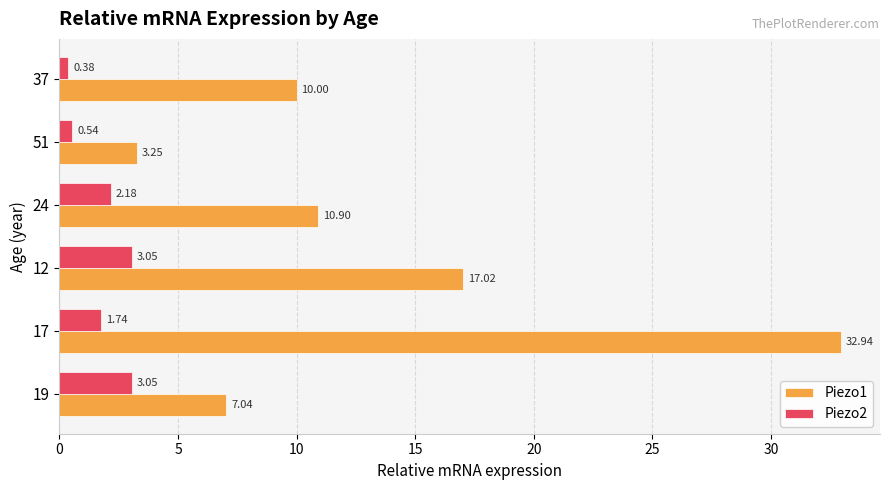

What is the greatest value displayed?

32.9